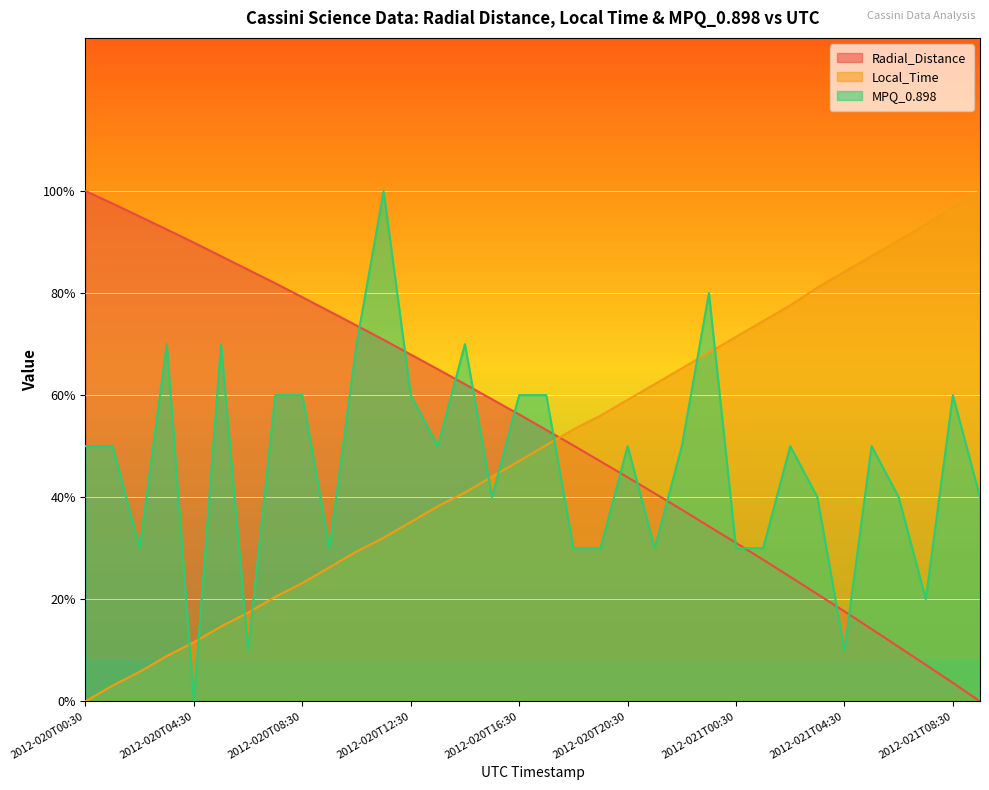

Read the Local_Time value at 2012-021T06:30.

90.3